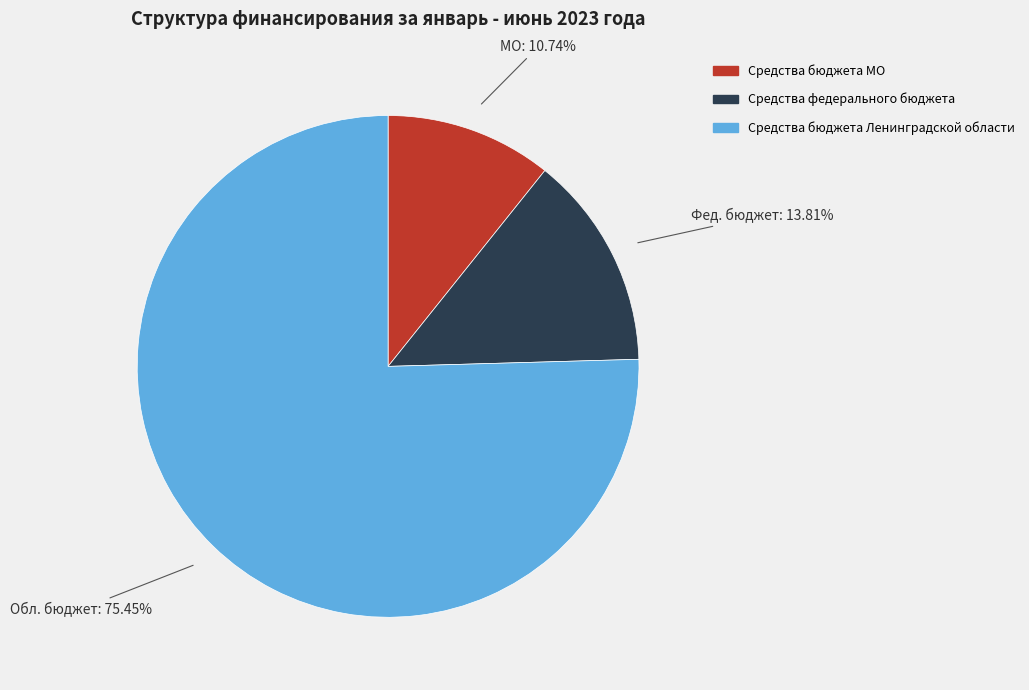

Count the number of slices in the pie.

3